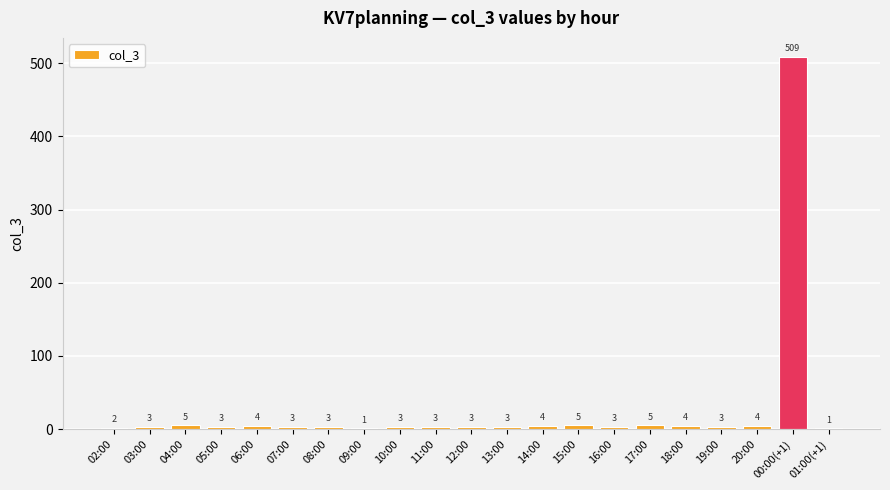

Is it true that the value at 18:00 is 4?

True